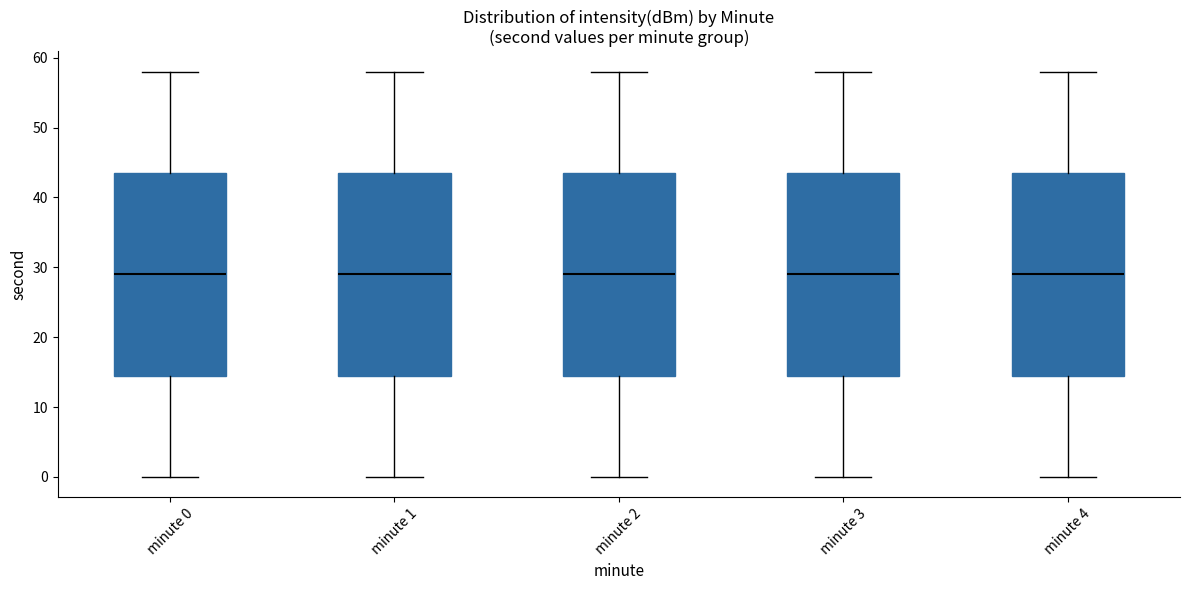

Where does the upper whisker of the box for minute 4 end on the y-axis? The values are not printed on the chart, so give them approximately, as read against the axis.

58